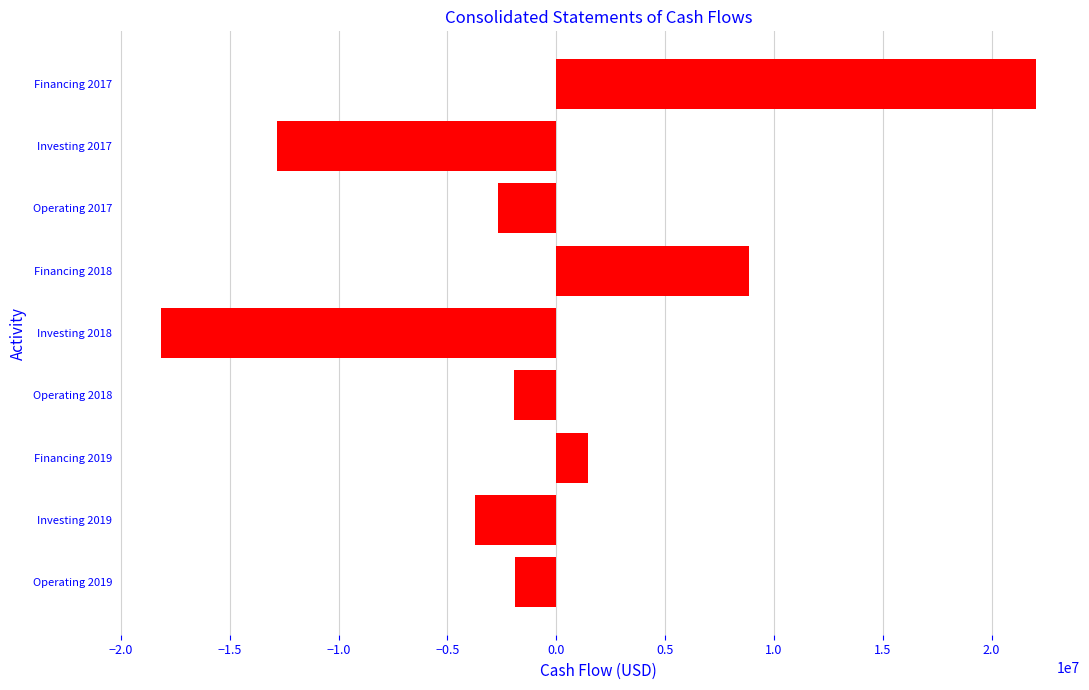

At which label is the value closest to 1937798?

Financing 2019